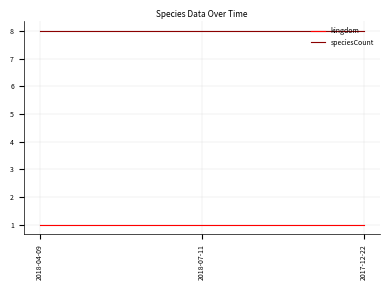

What is the sum of all speciesCount values?

24